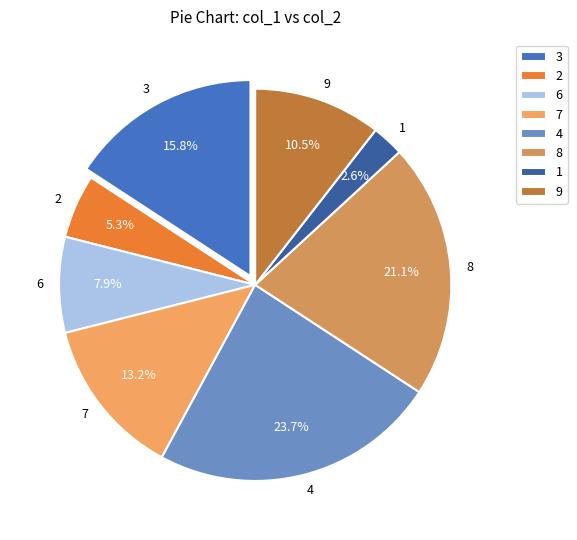

How much of the chart is everything except 9?

89.5%